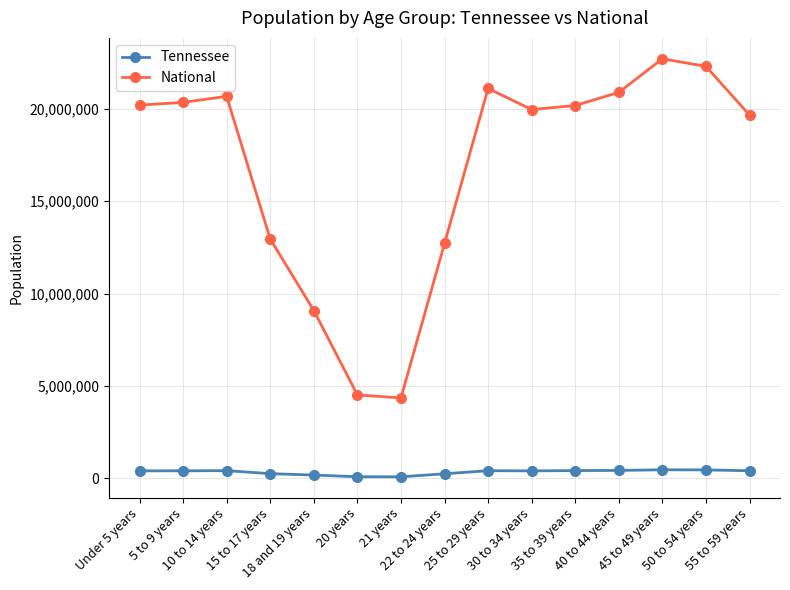

What is the label of the 4th point from the right?

40 to 44 years